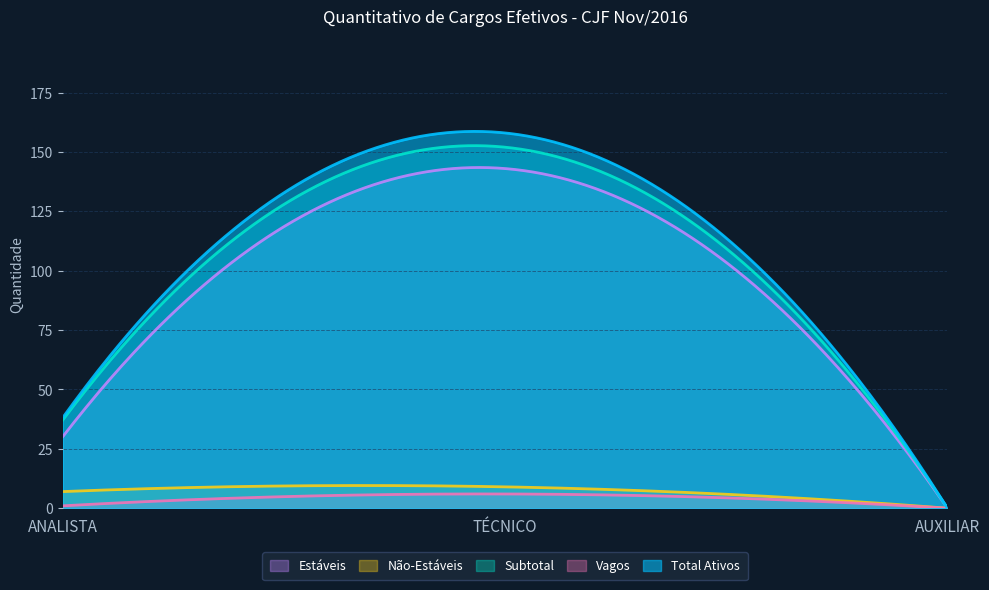

What are all the series names shown in the legend?

Estáveis, Não-Estáveis, Subtotal, Vagos, Total Ativos